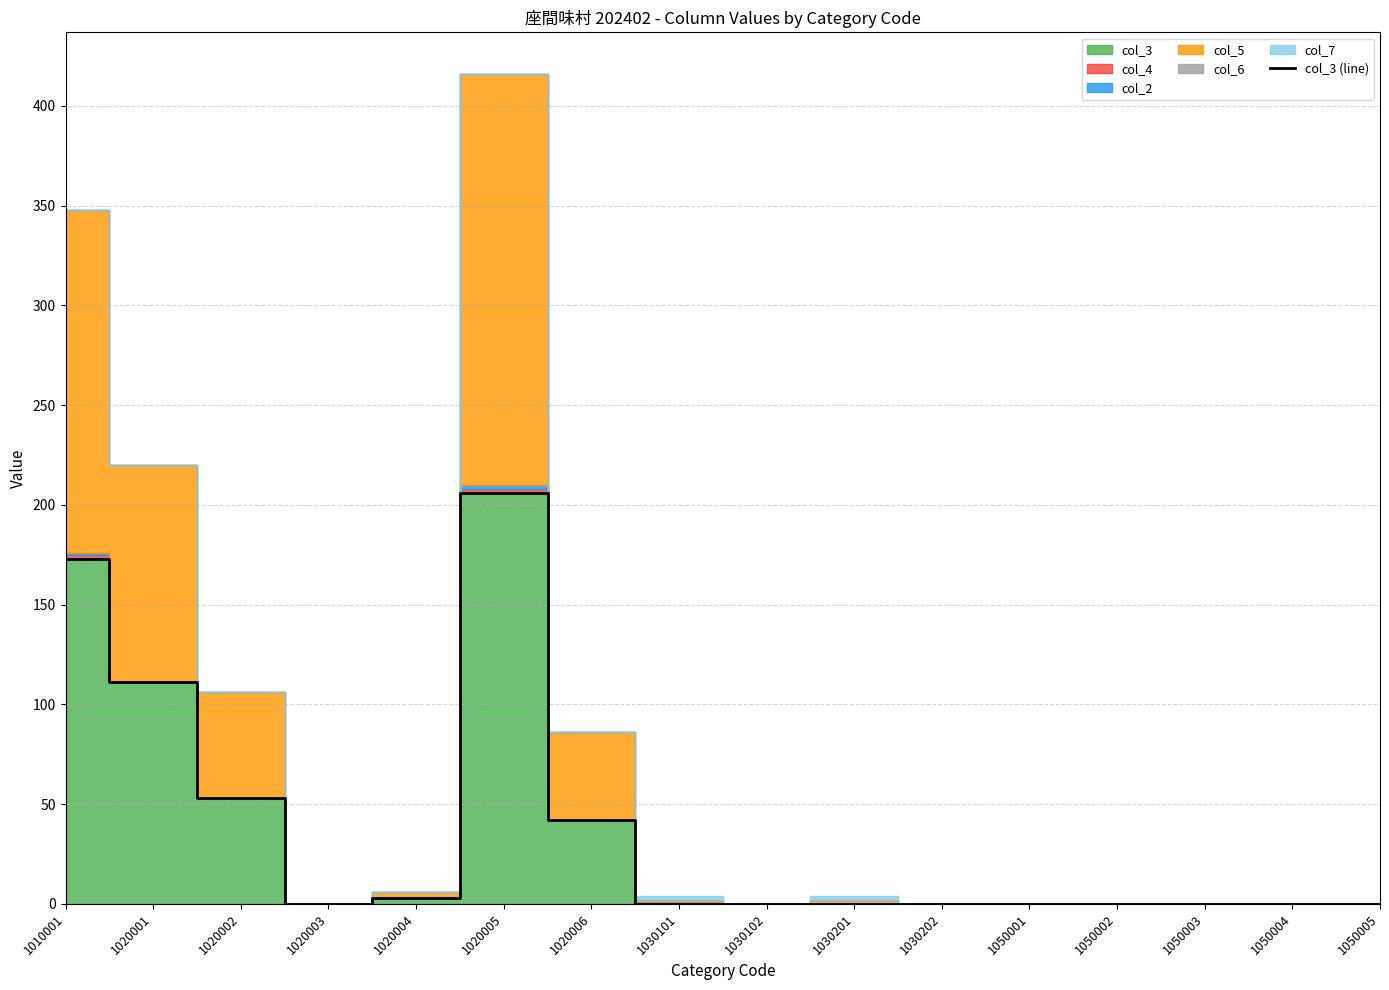

True or false: col_3 (line) has a value of 134 at 1030102.

False